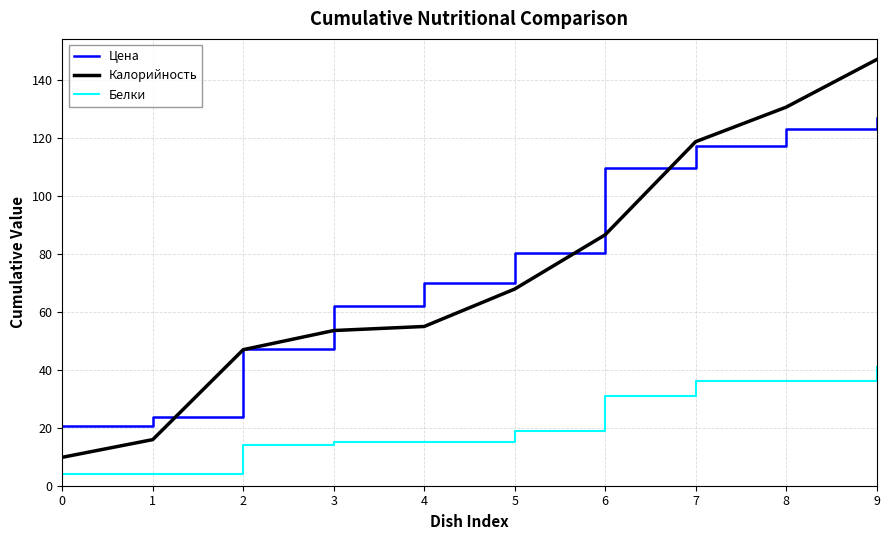

At which label does Калорийность first exceed 67?

5